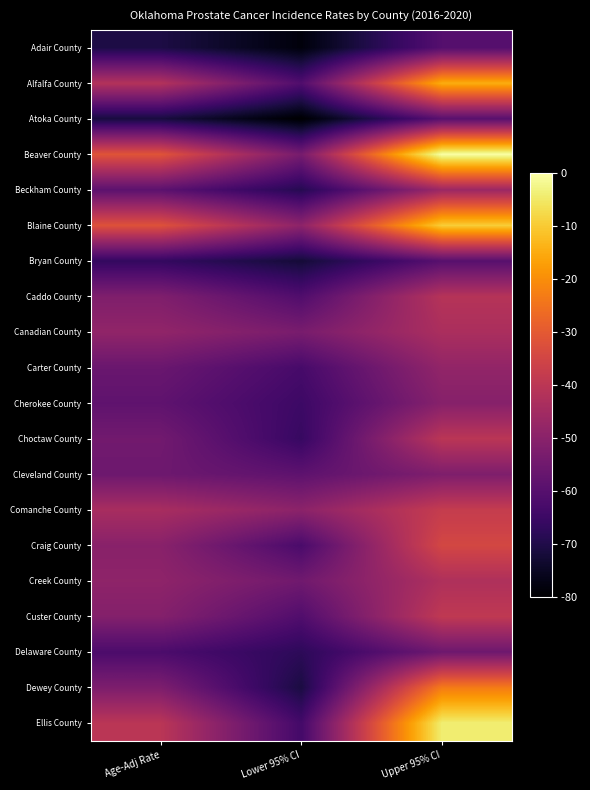

What is the maximum value shown in the chart?

211.1